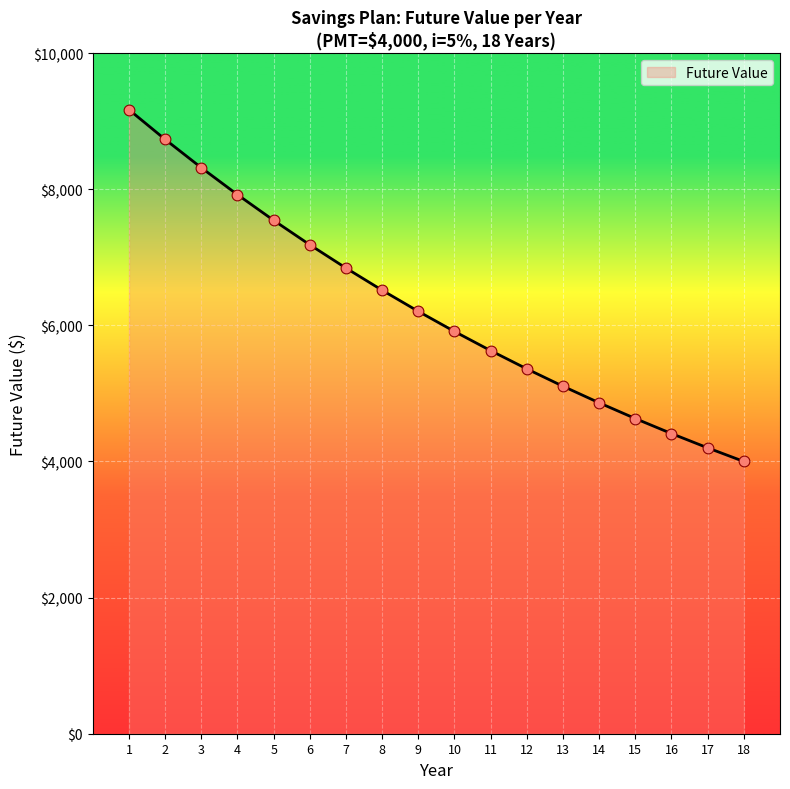

Approximately how many times larger is the value at 15 compared to 2?

0.5